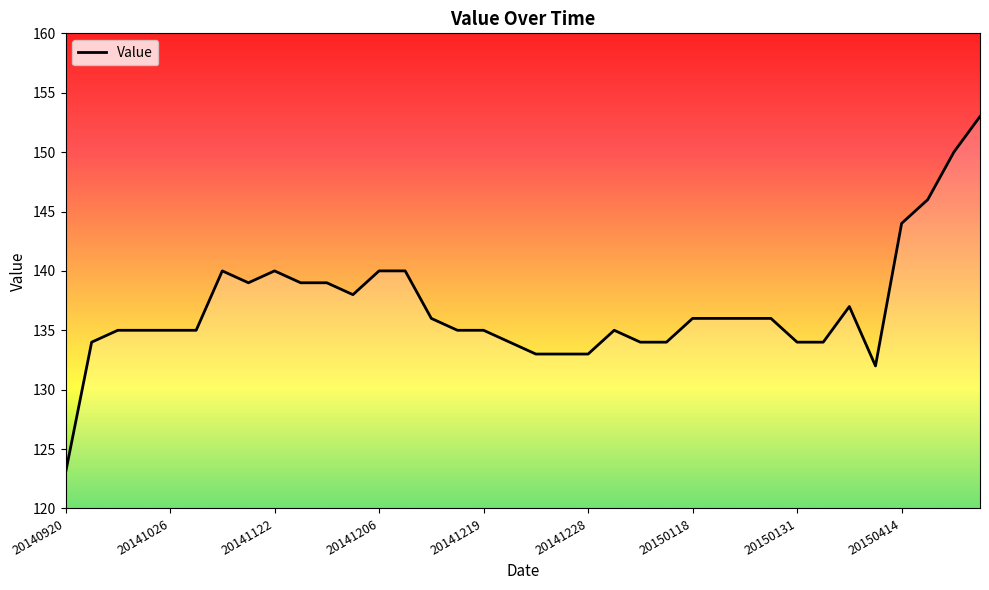

What is the difference between the maximum and minimum values?

30